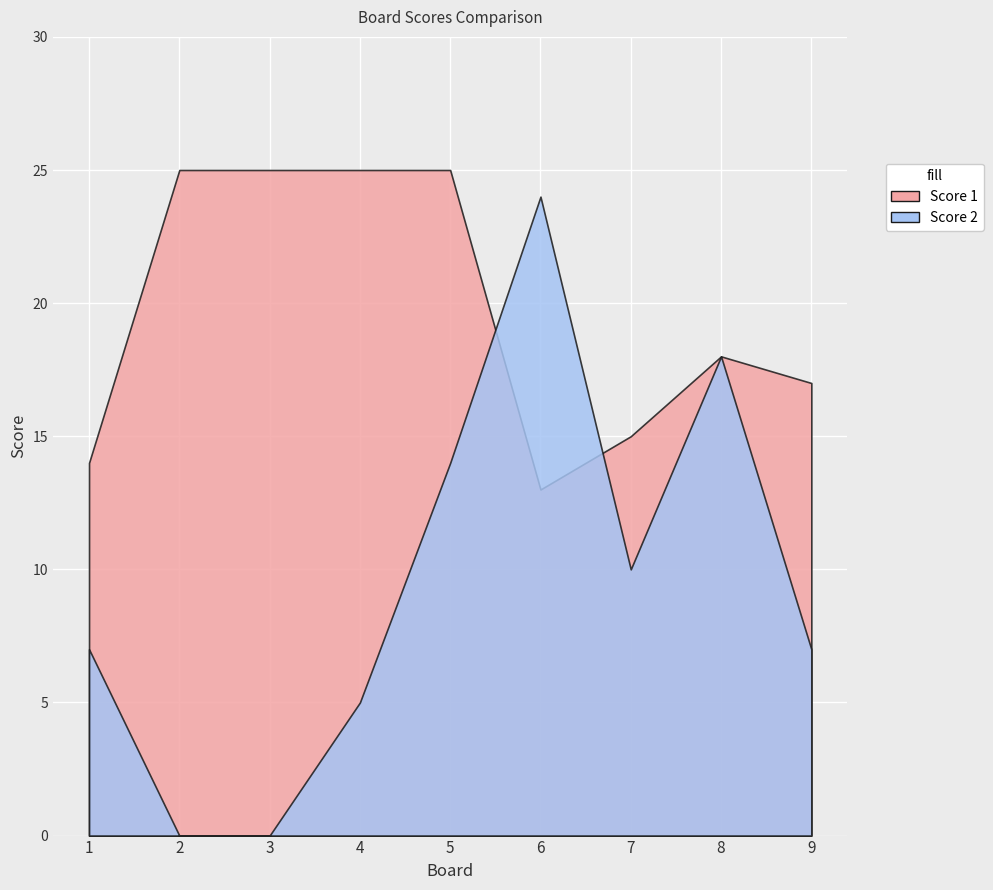

How many data points in Score 2 are above 7?

4